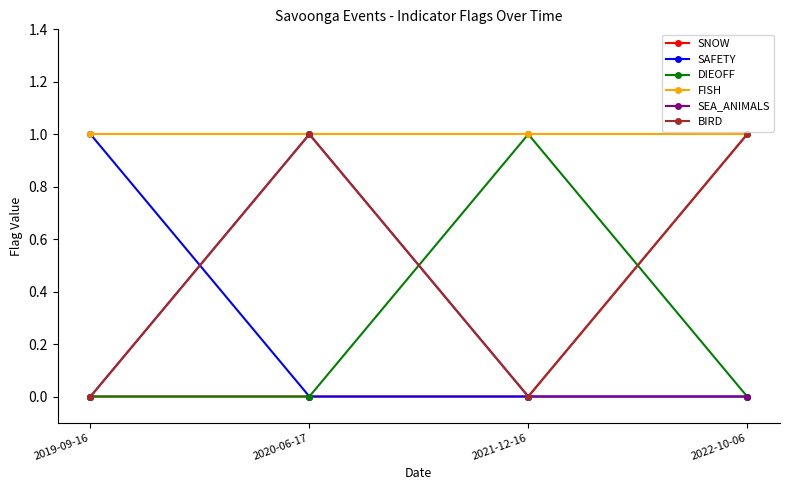

What is the value of the BIRD point at the 2nd from the left?

1